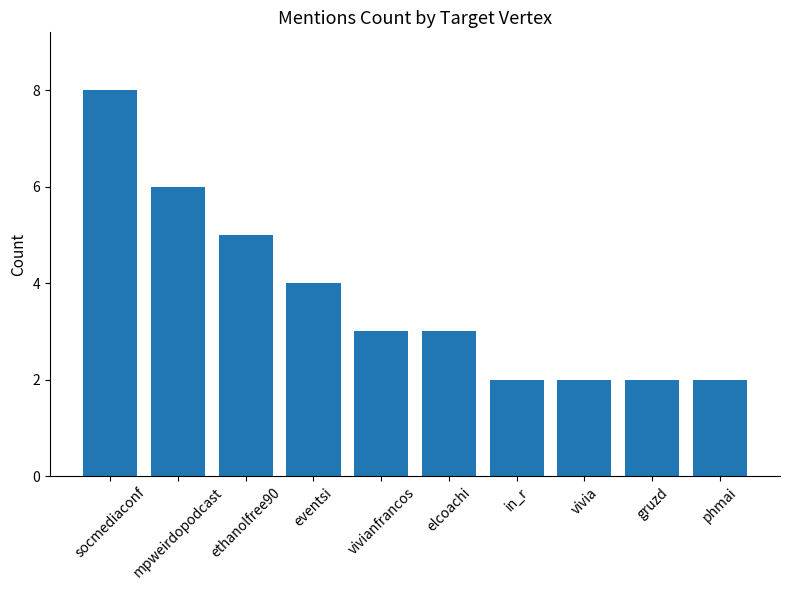

Does the chart contain any negative values?

No